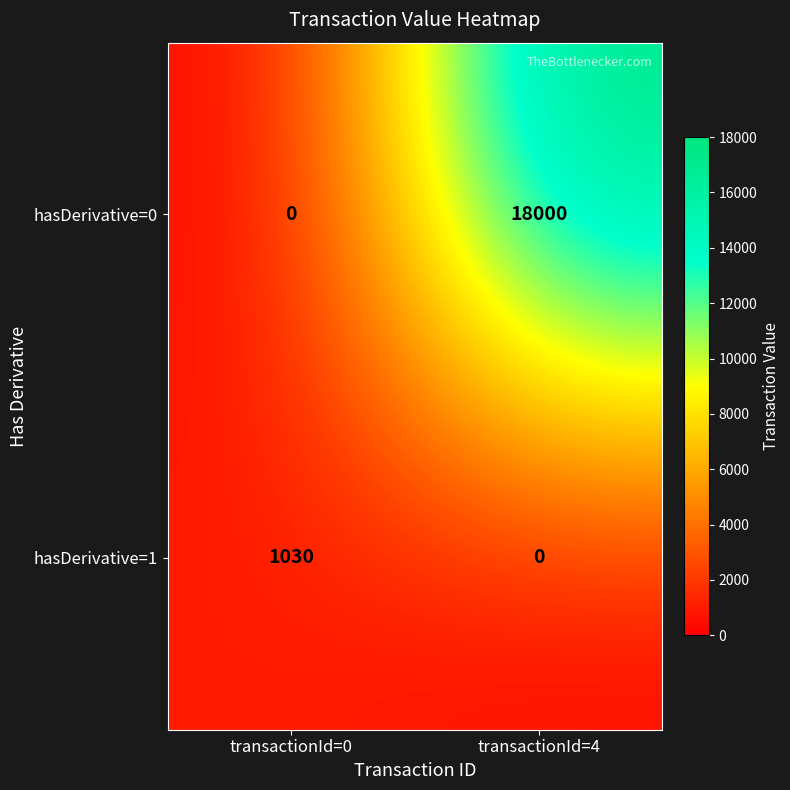

List the series in order of their overall mean, lowest first.

hasDerivative=1, hasDerivative=0